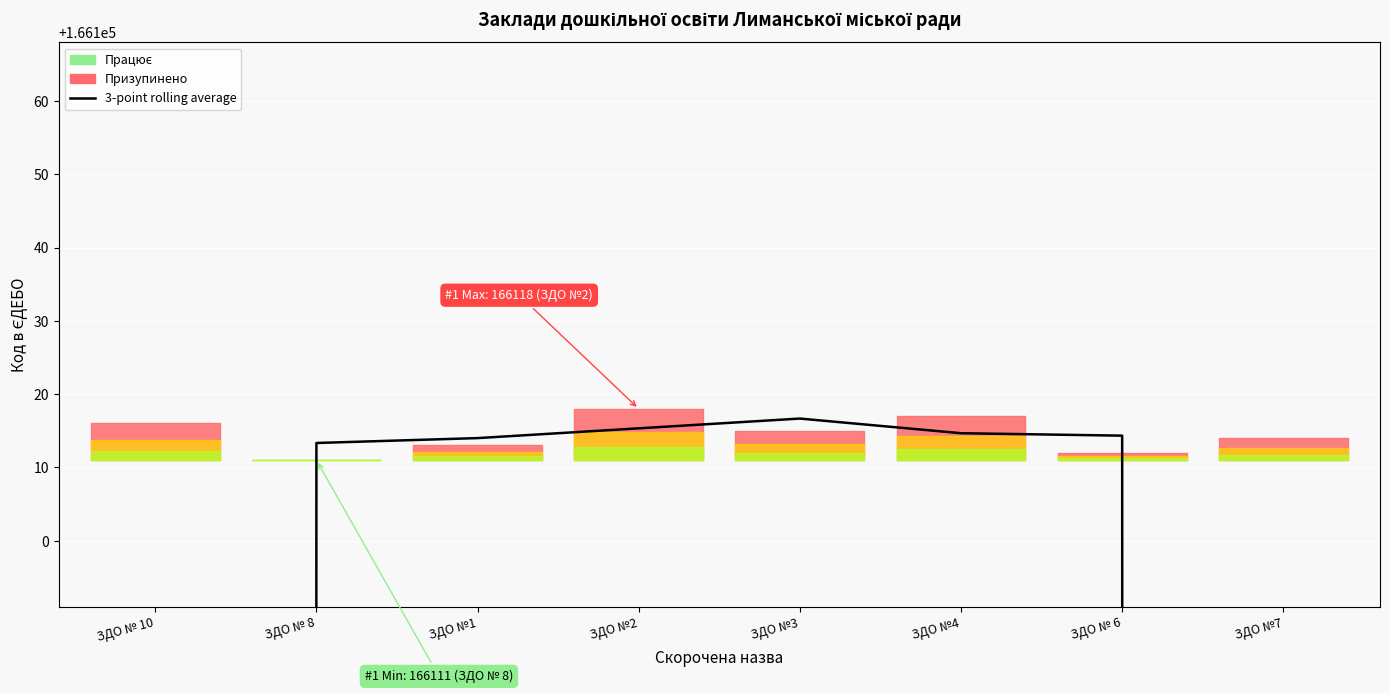

What position from the right is ЗДО №3?

4